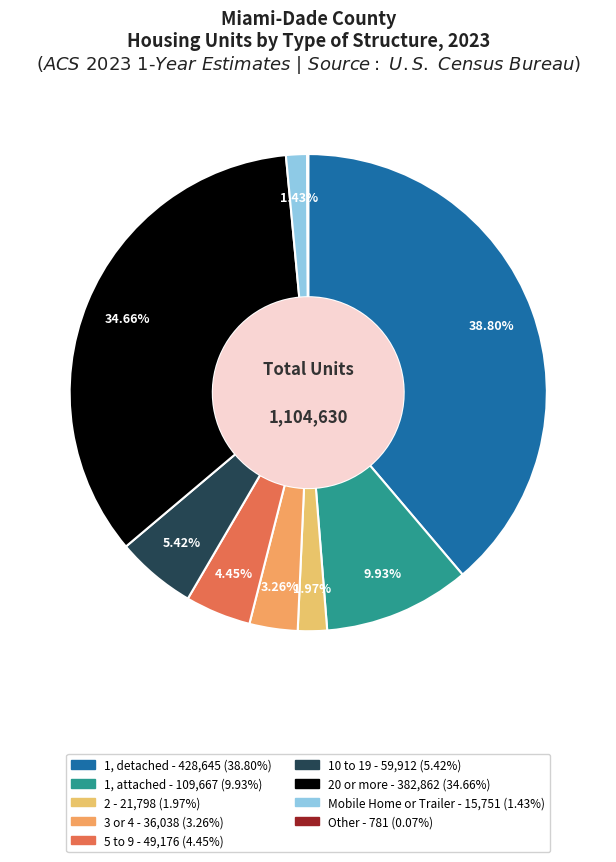

What is the smallest slice in the pie chart?

Other